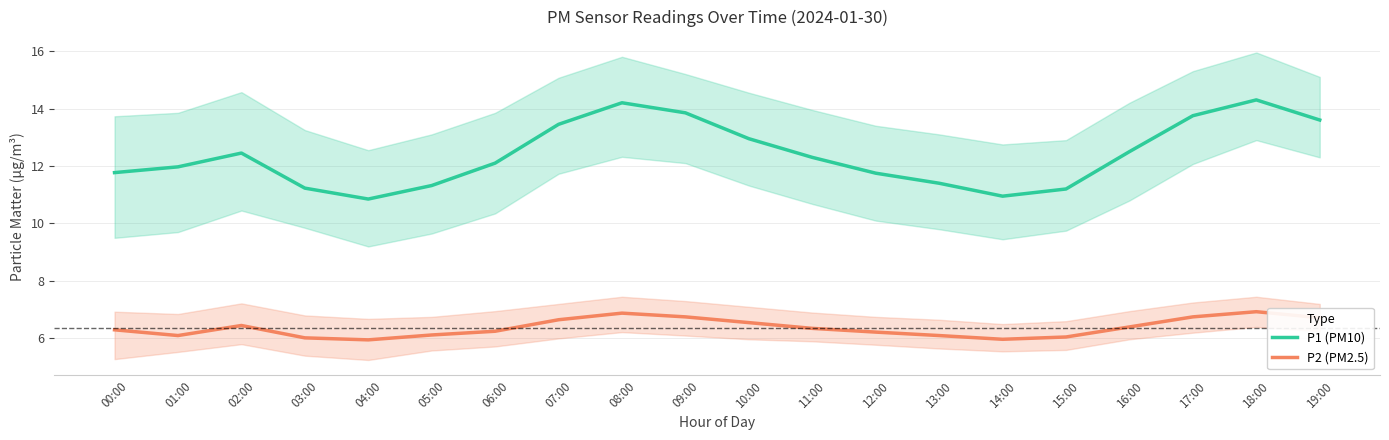

What is the sum of the P2 (PM2.5) values at 12:00 and 13:00?

12.3